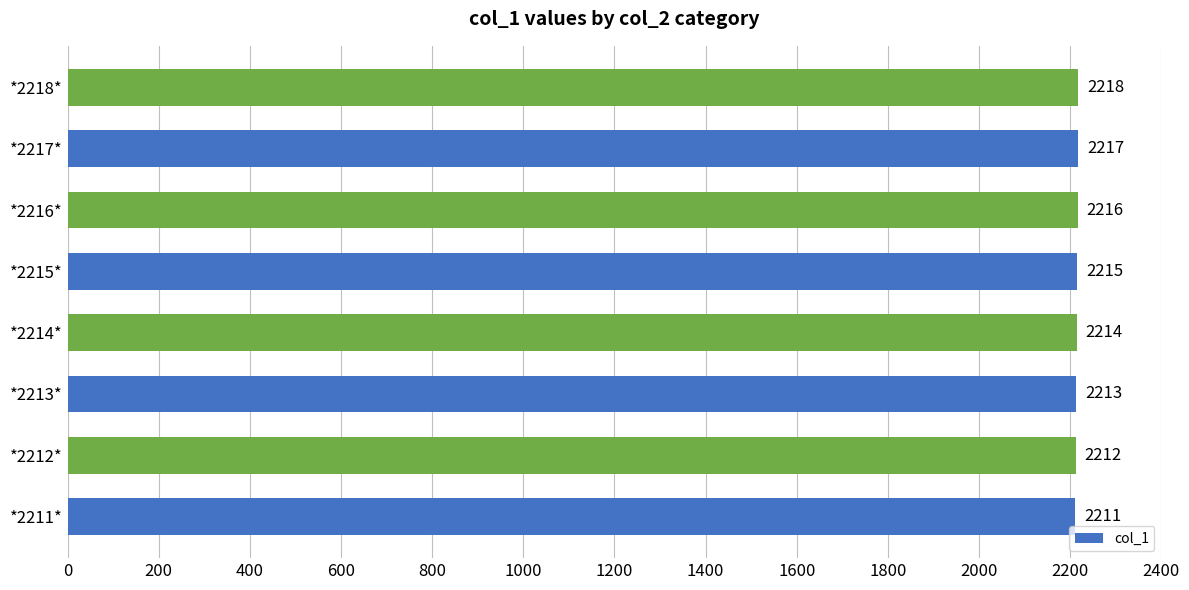

How many data points are less than 2215?

4